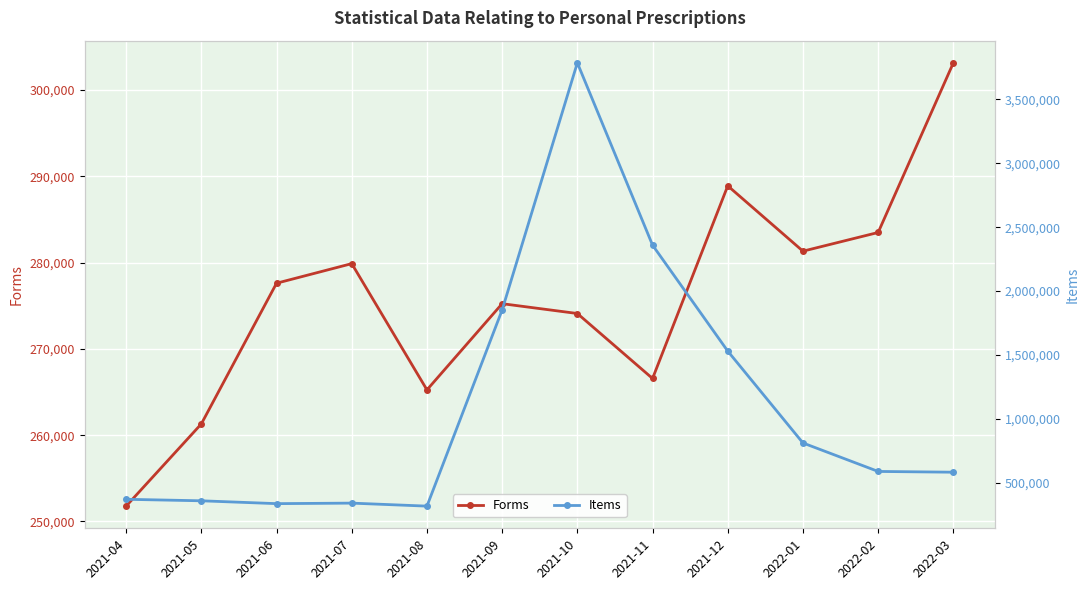

How many data points in Items are less than 588342?

6